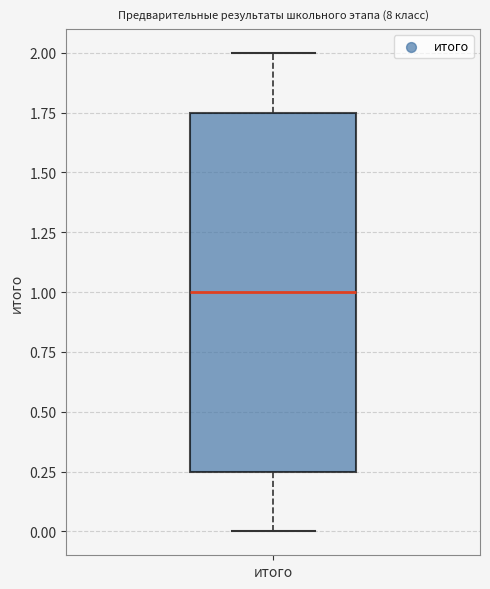

Transcribe this box plot: give where the median line is, the range the box spans, and where the two whiskers end, as read against the y-axis. The values are not printed on the chart, so give them approximately, as read against the axis.

median 1.00, box 0.25 to 1.75, whiskers 0.00 to 2.00